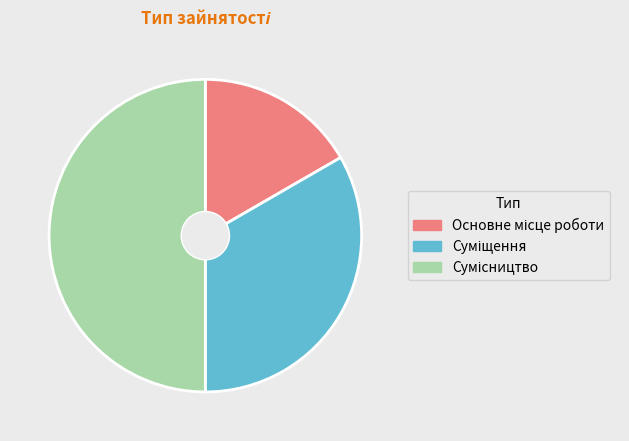

How many slices are in this pie chart?

3